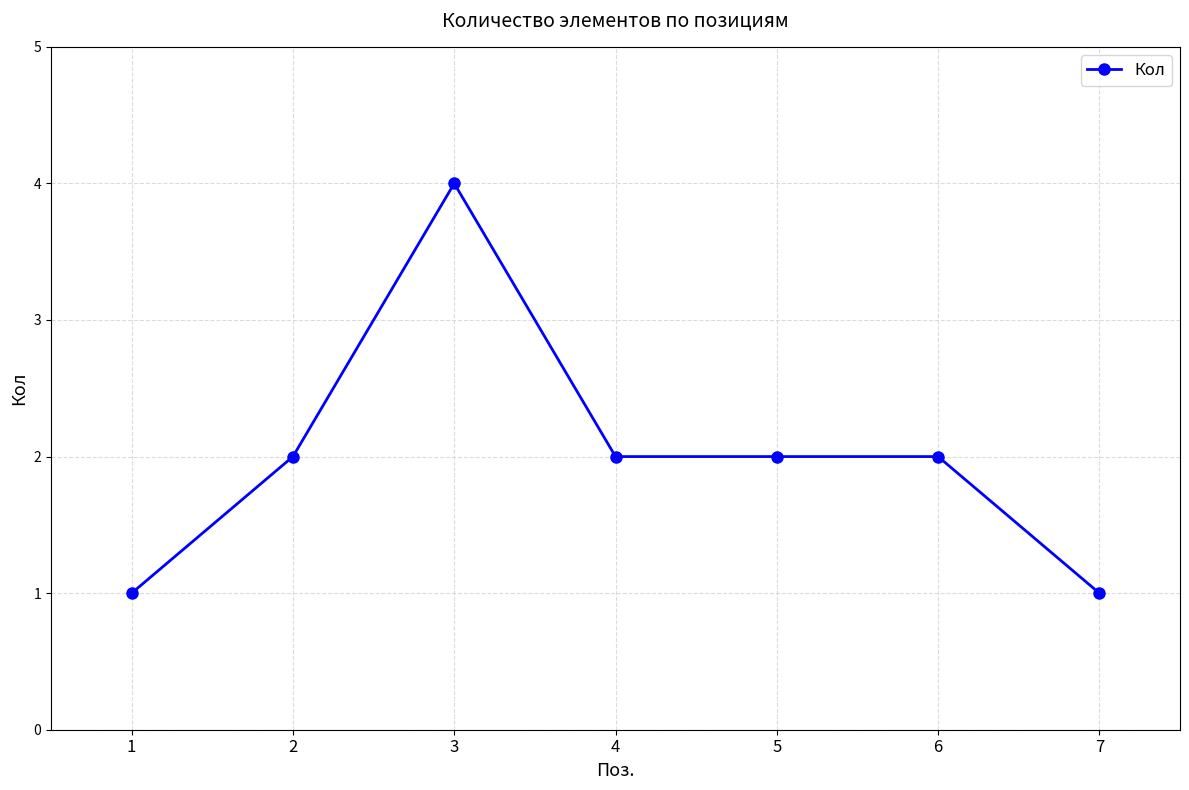

Which category has the highest value across all series?

3